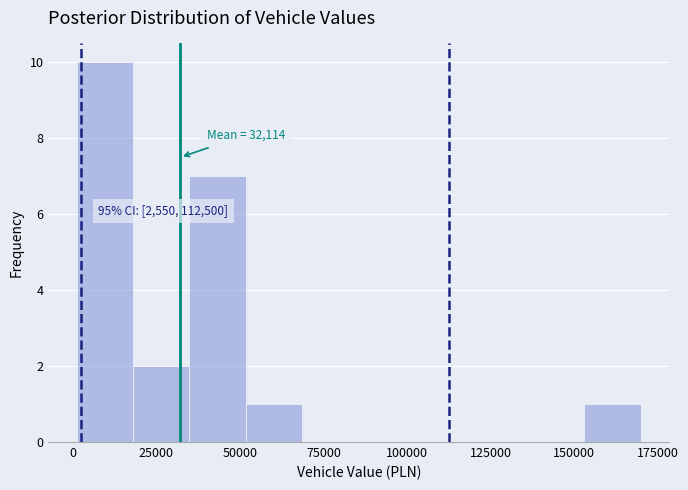

Around what value on the x-axis is the tallest bar? Give the approximate position of its centre, as read against the axis.

10000